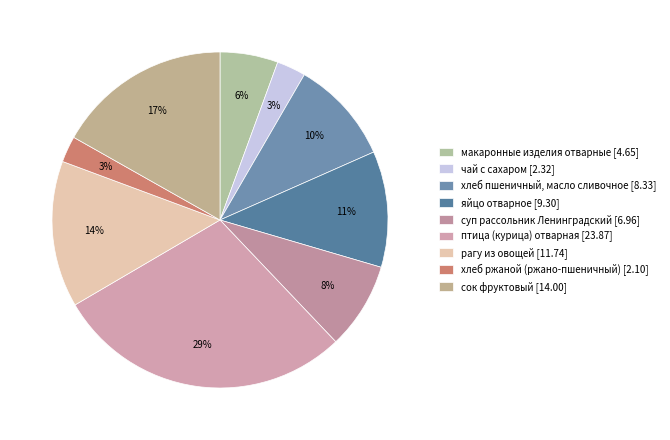

Rank the categories by value from highest to lowest.

птица (курица) отварная, сок фруктовый, рагу из овощей, яйцо отварное, хлеб пшеничный, масло сливочное, суп рассольник Ленинградский, макаронные изделия отварные, чай с сахаром, хлеб ржаной (ржано-пшеничный)